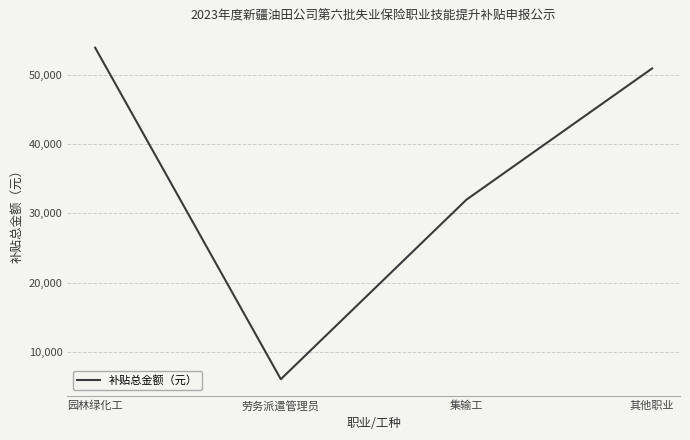

True or false: the data has more than 1 interior local peaks.

False